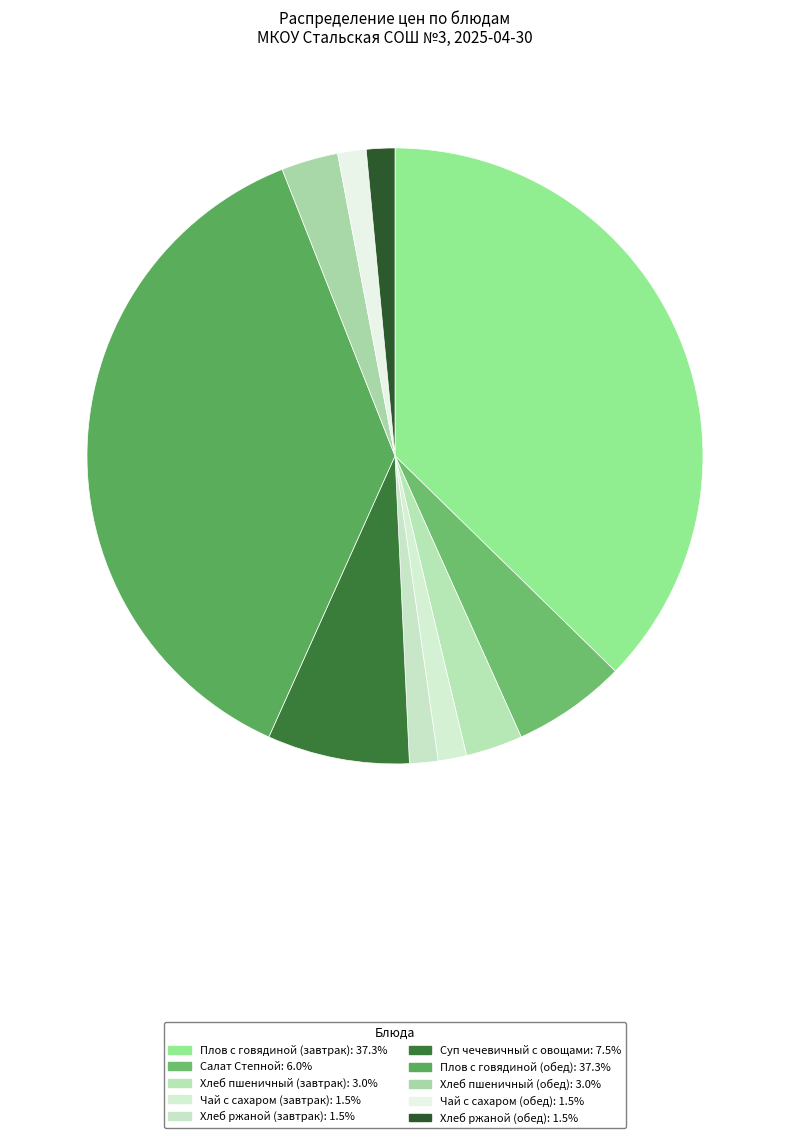

Is it true that Плов с говядиной (обед) is 29% of the pie?

False